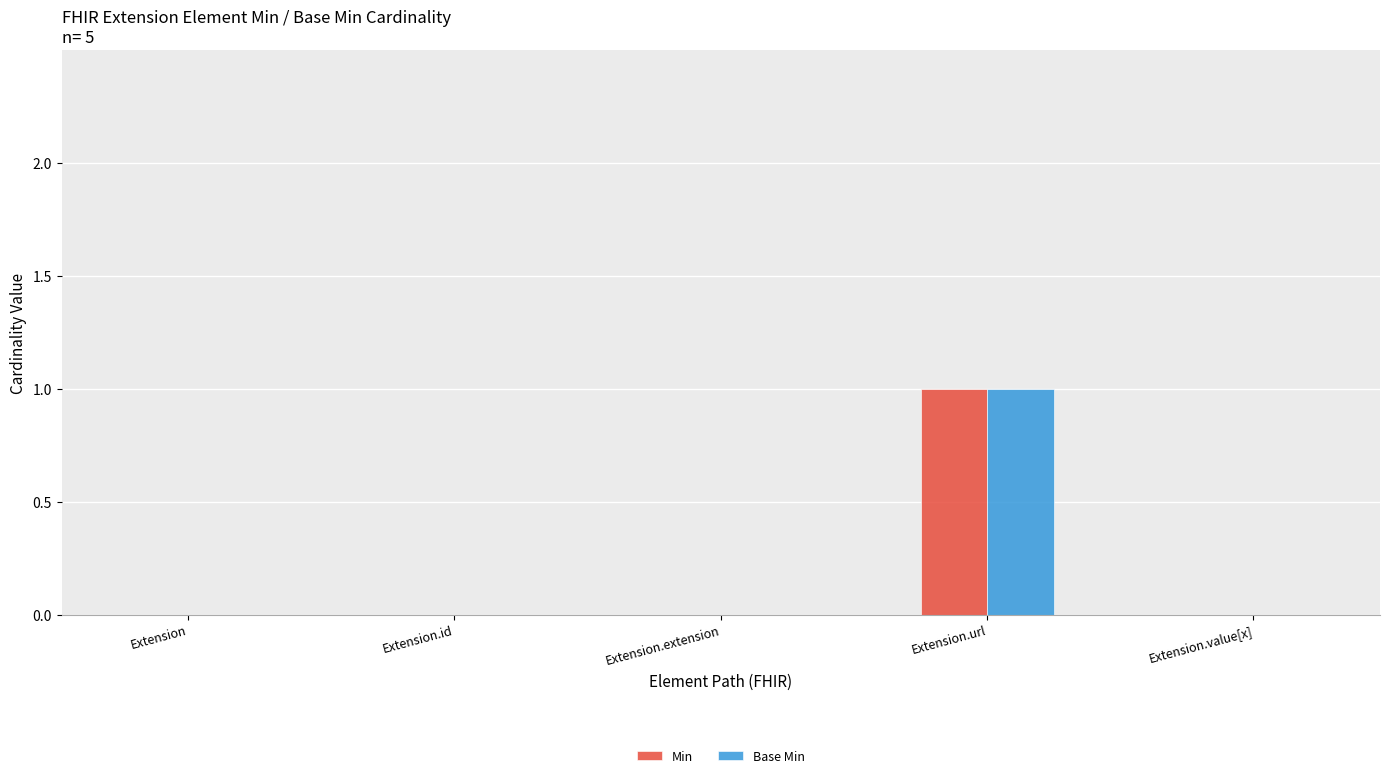

At which label does Min reach its peak?

Extension.url